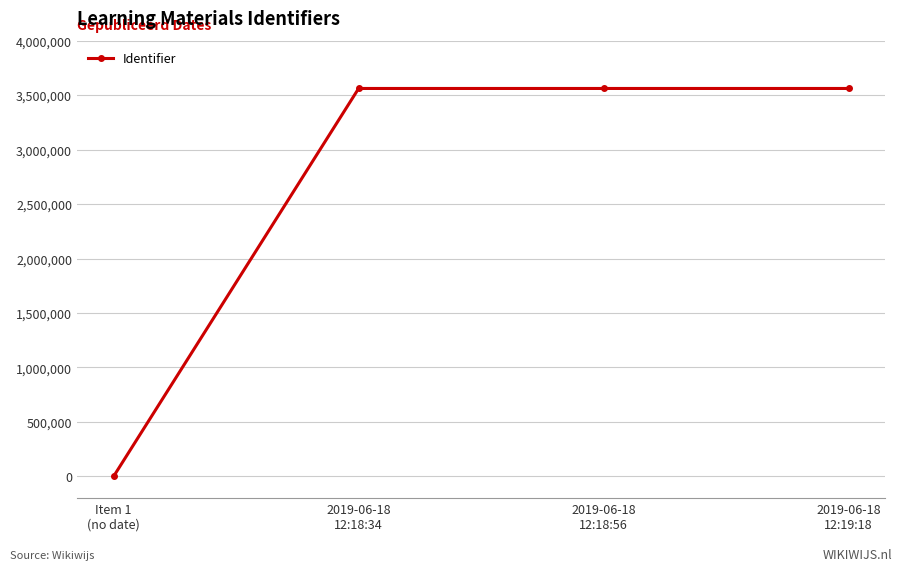

What is the greatest value displayed?

3561141